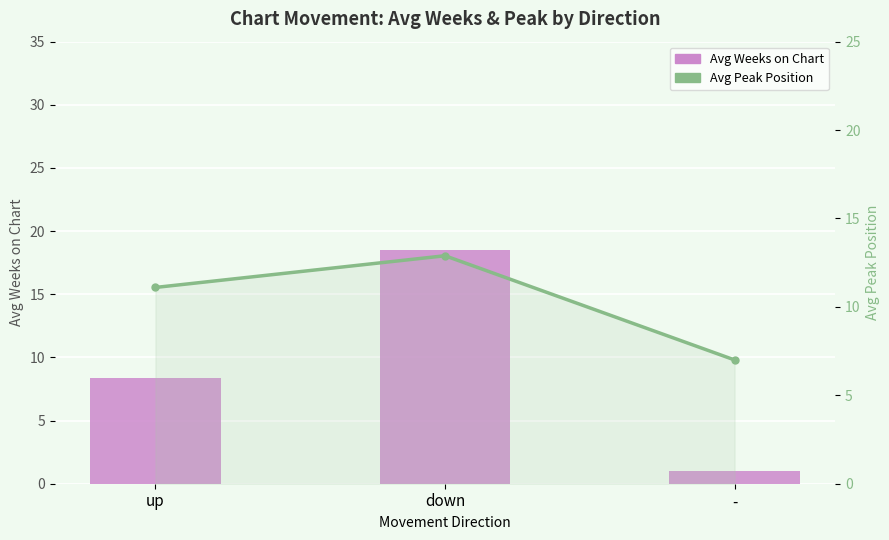

List the series in order of their overall mean, lowest first.

Avg Weeks on Chart, Avg Peak Position